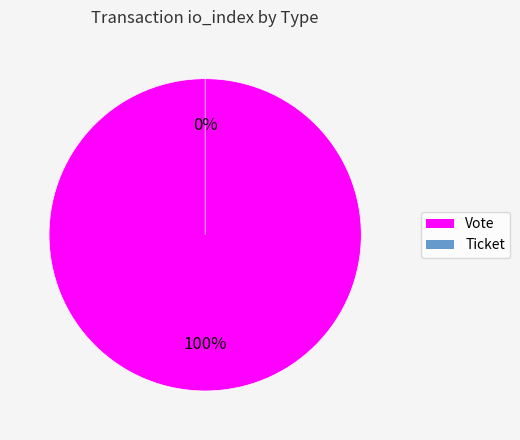

True or false: Ticket accounts for 0% of the total.

True